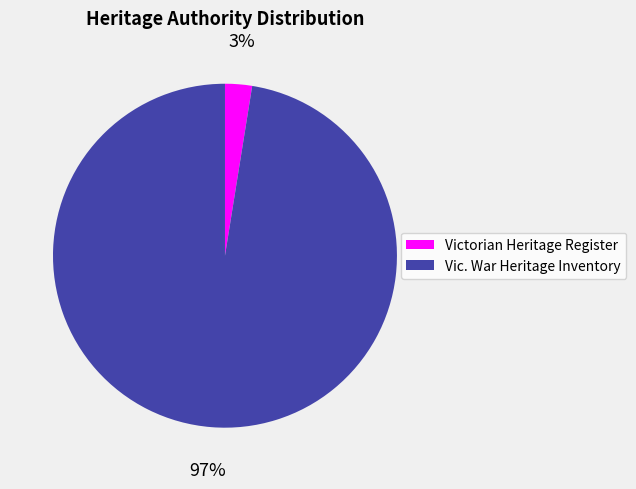

Which category accounts for the majority?

Vic. War Heritage Inventory